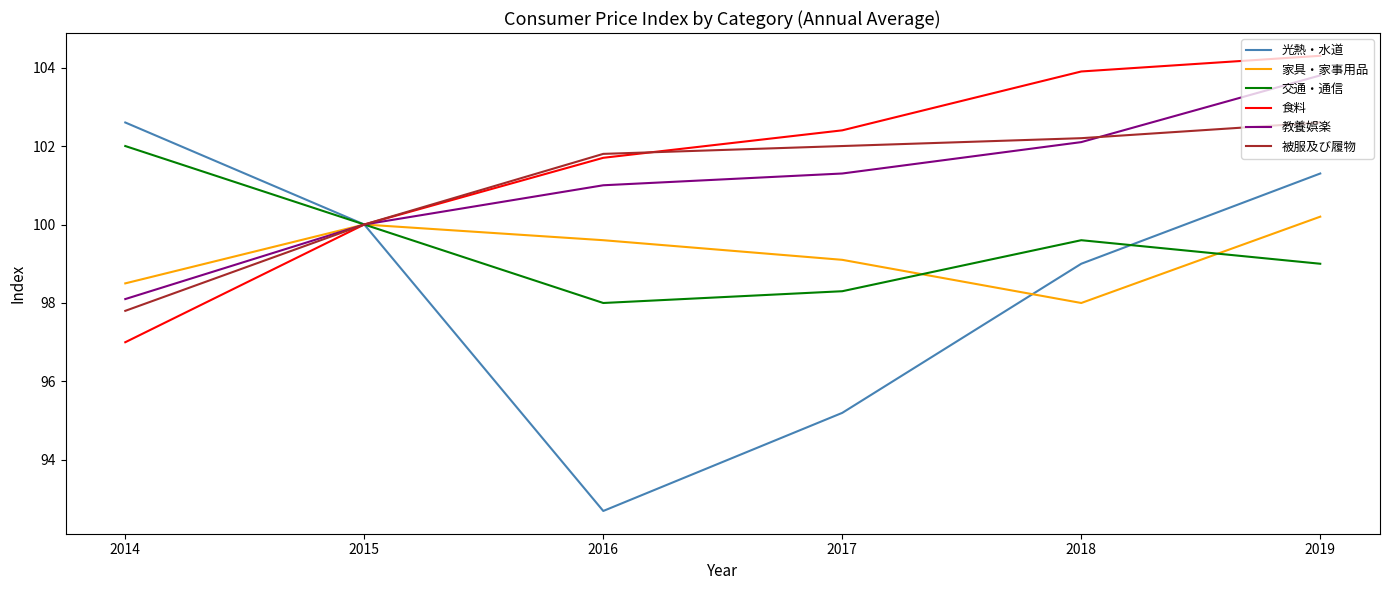

Does the chart have visible grid lines?

No